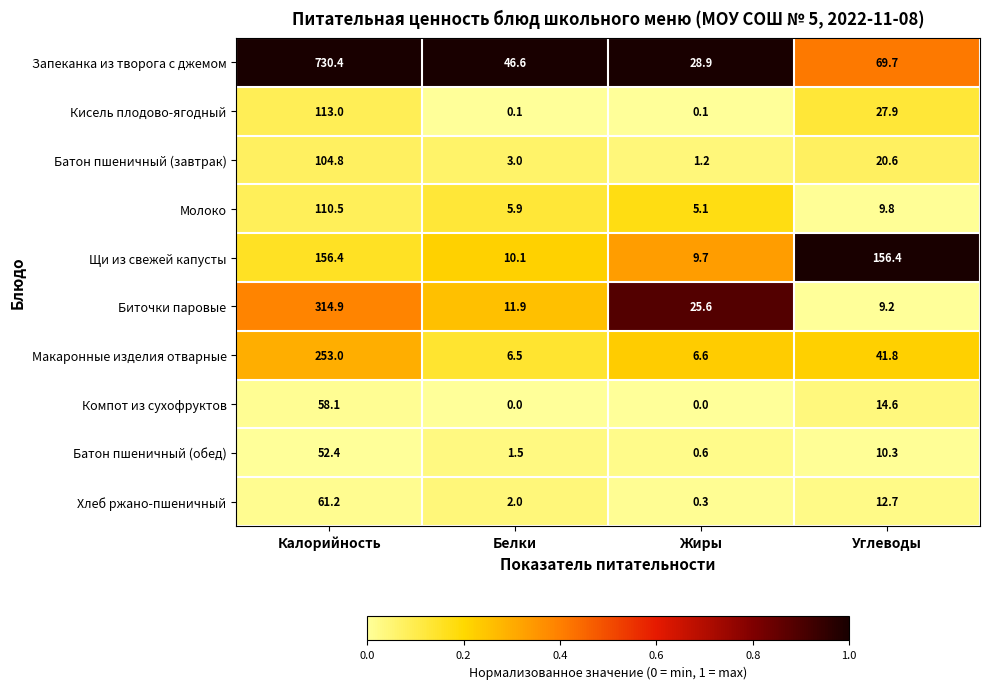

True or false: Кисель плодово-ягодный has a value of 0.1 at Белки.

True